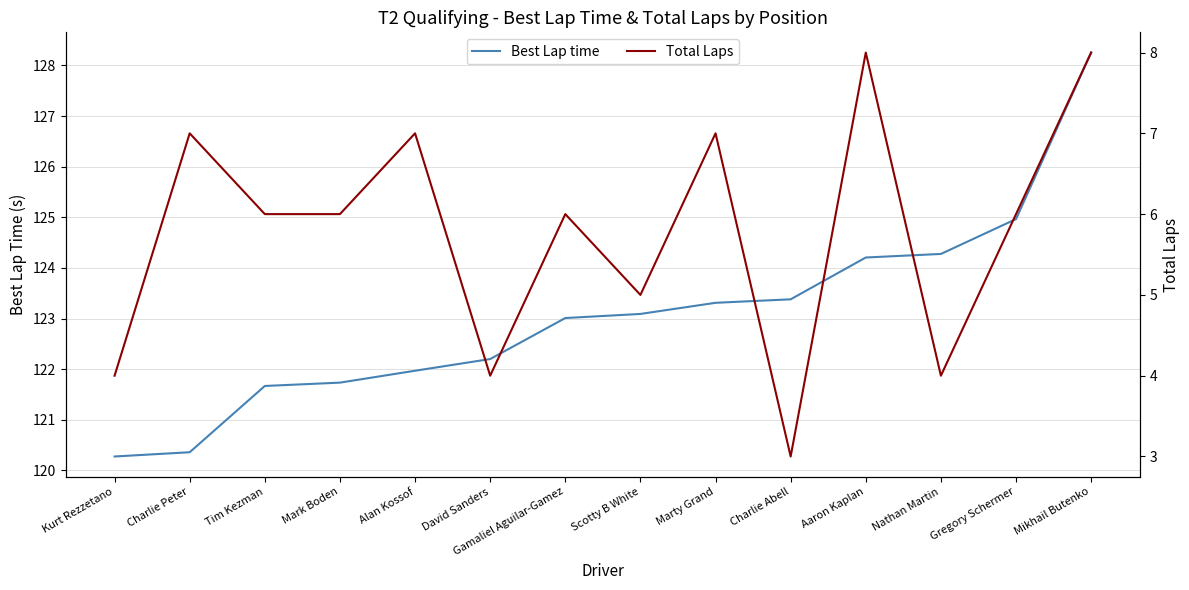

True or false: Best Lap time and Total Laps cross at least once.

False